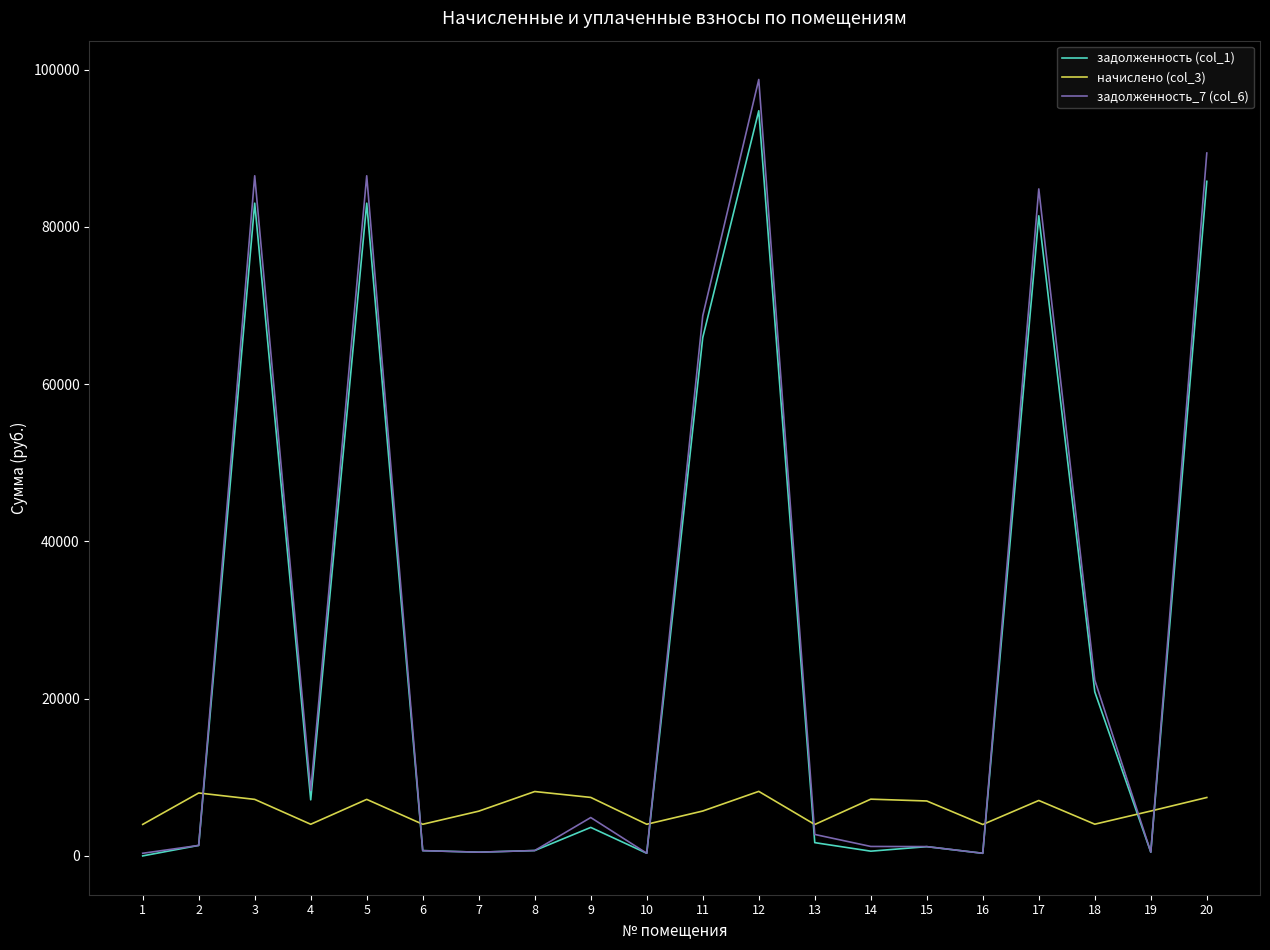

The value of начислено (col_3) at 7 is 5690.0. True or false?

True